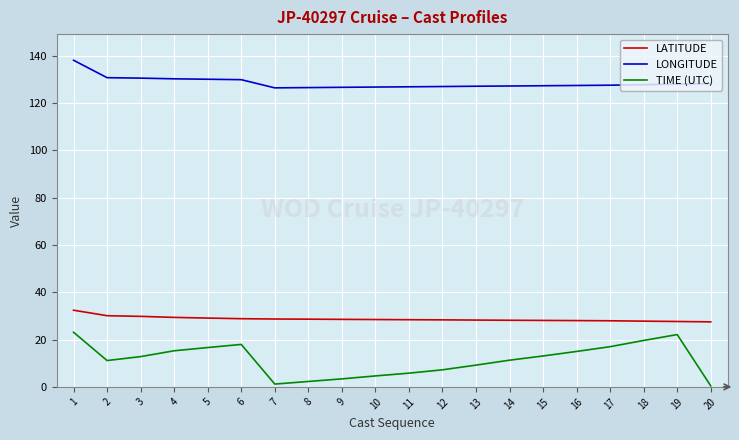

What is the average value of the LONGITUDE series?

128.6